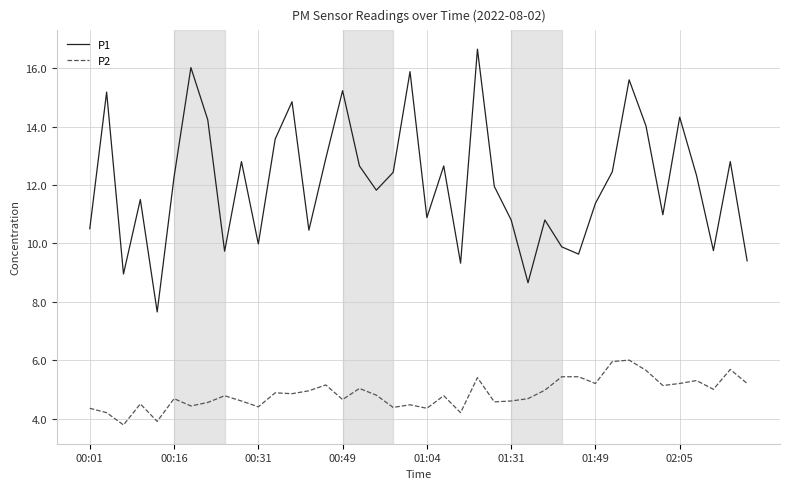

Which series has the largest total across all categories?

P1